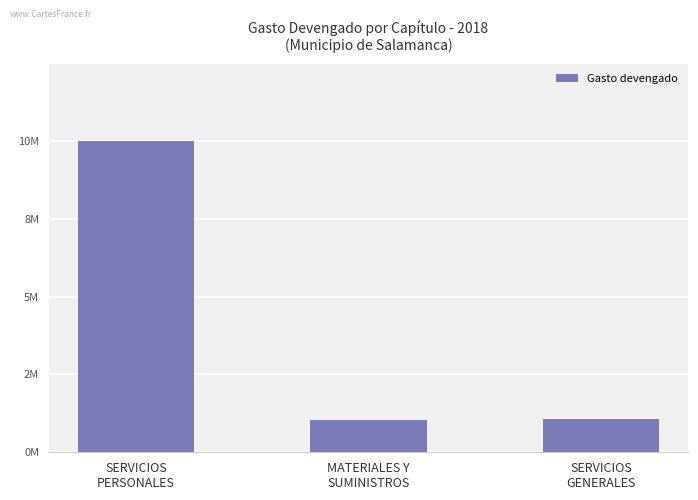

What is the change in value from MATERIALES Y
SUMINISTROS to SERVICIOS
GENERALES?

+25062.3